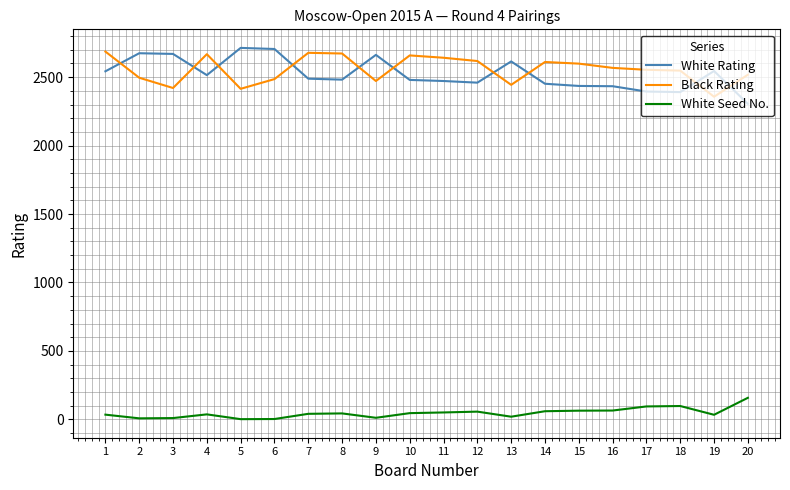

What is the spread (max minus min) of values at 12?

2562